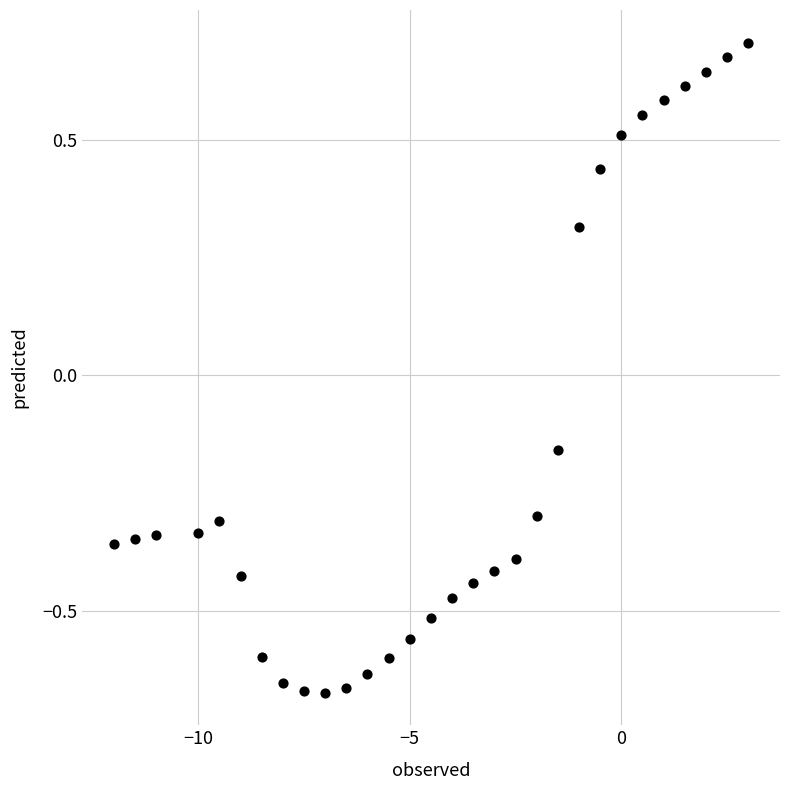

What is the range of Y values (max minus min)?

1.4